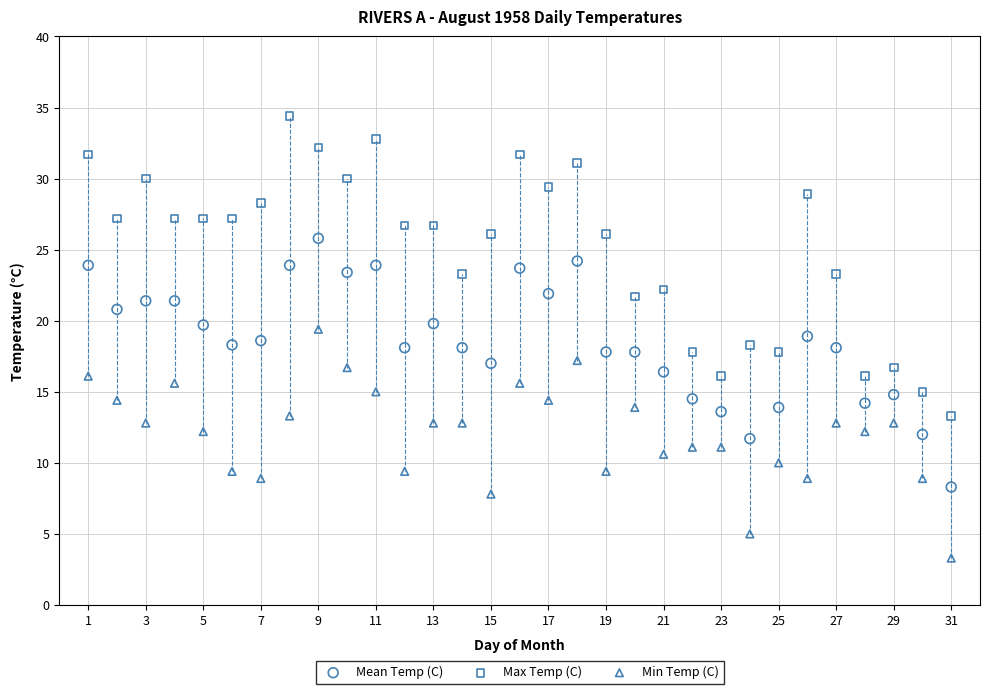

Which series has the largest Y range (max minus min)?

Max Temp (C)